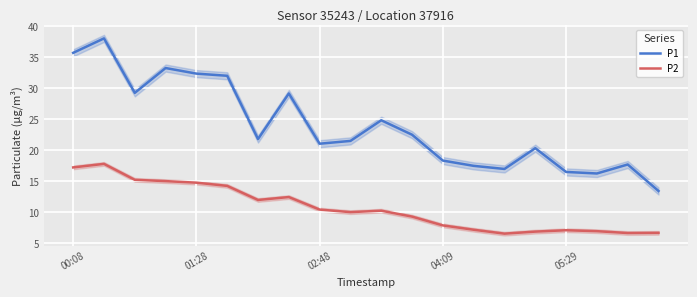

How many values in the P2 series are below 10?

9